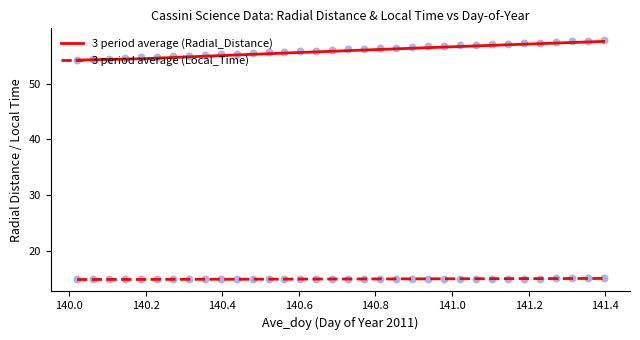

True or false: 3 period average (Local_Time) and 3 period average (Radial_Distance) intersect in this chart.

False